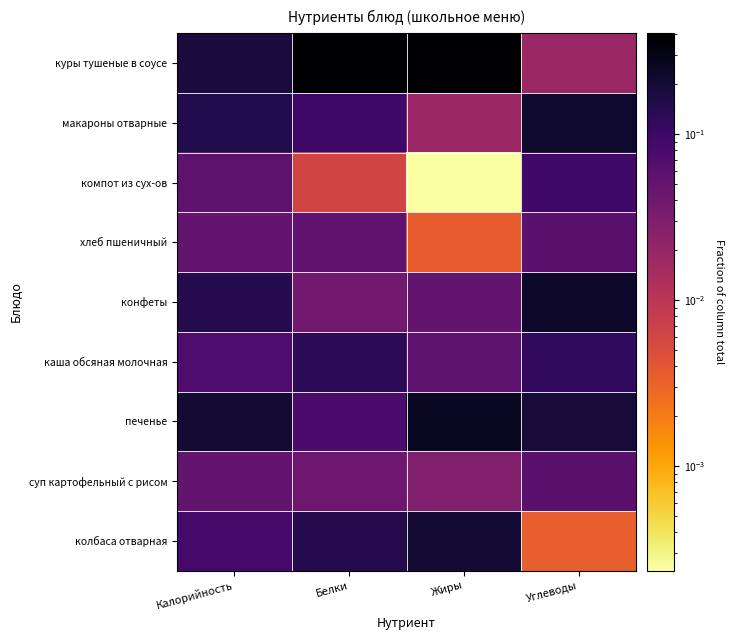

Reading right to left, what are all the values shown in this chart?

куры тушеные в соусе: Углеводы=0.0	Жиры=0.4	Белки=0.4	Калорийность=0.2
макароны отварные: Углеводы=0.2	Жиры=0.0	Белки=0.1	Калорийность=0.2
компот из сух-ов: Углеводы=0.1	Жиры=0.0	Белки=0.0	Калорийность=0.1
хлеб пшеничный: Углеводы=0.1	Жиры=0.0	Белки=0.1	Калорийность=0.0
конфеты: Углеводы=0.2	Жиры=0.1	Белки=0.0	Калорийность=0.1
каша обсяная молочная: Углеводы=0.1	Жиры=0.1	Белки=0.1	Калорийность=0.1
печенье: Углеводы=0.2	Жиры=0.3	Белки=0.1	Калорийность=0.2
суп картофельный с рисом: Углеводы=0.1	Жиры=0.0	Белки=0.0	Калорийность=0.1
колбаса отварная: Углеводы=0.0	Жиры=0.2	Белки=0.1	Калорийность=0.1